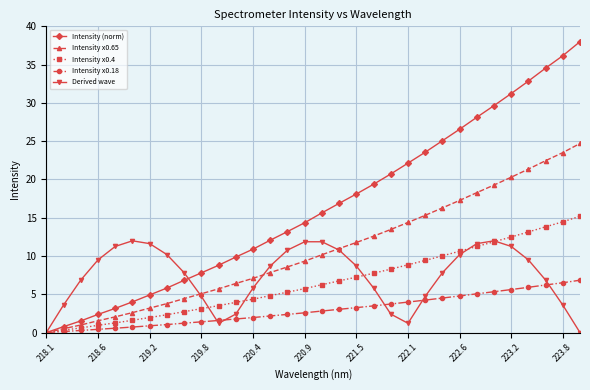

True or false: Intensity x0.65 has more than 2 points higher than both neighbors.

False